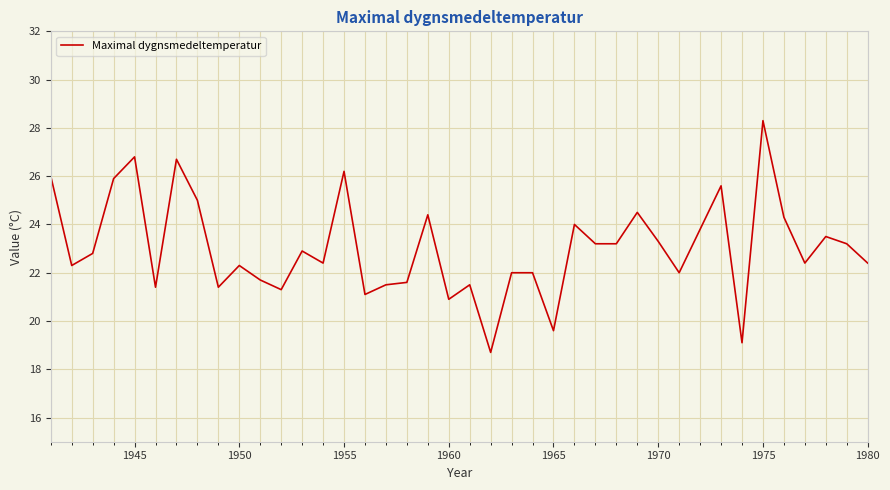

What is the maximum value shown in the chart?

28.3